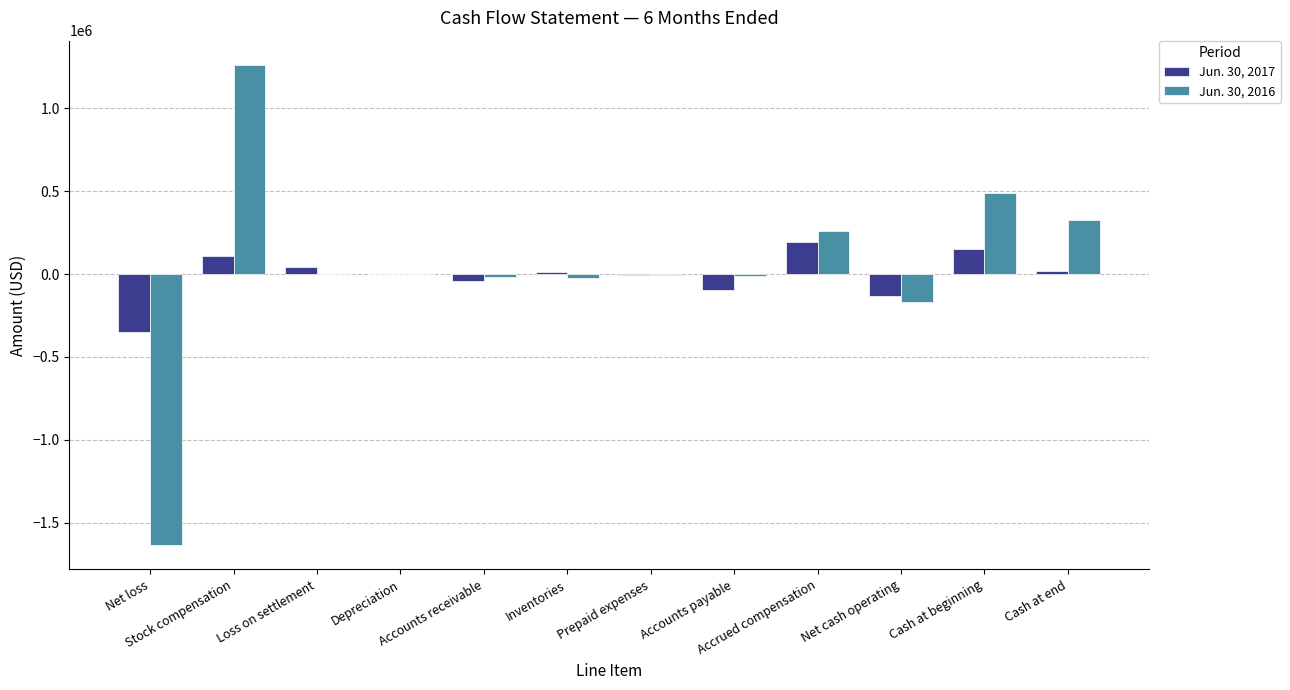

How many data points does each series have?

12